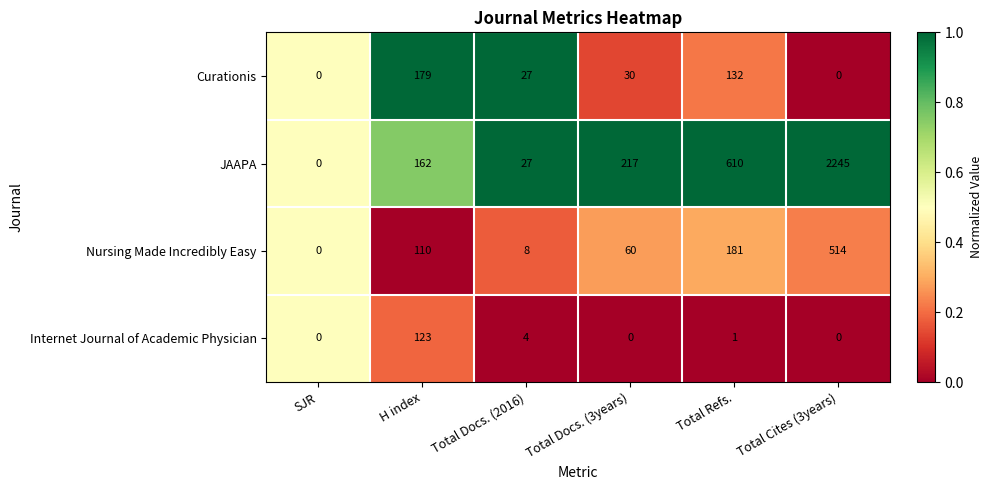

What is the sum of all Internet Journal of Academic Physician values?

128